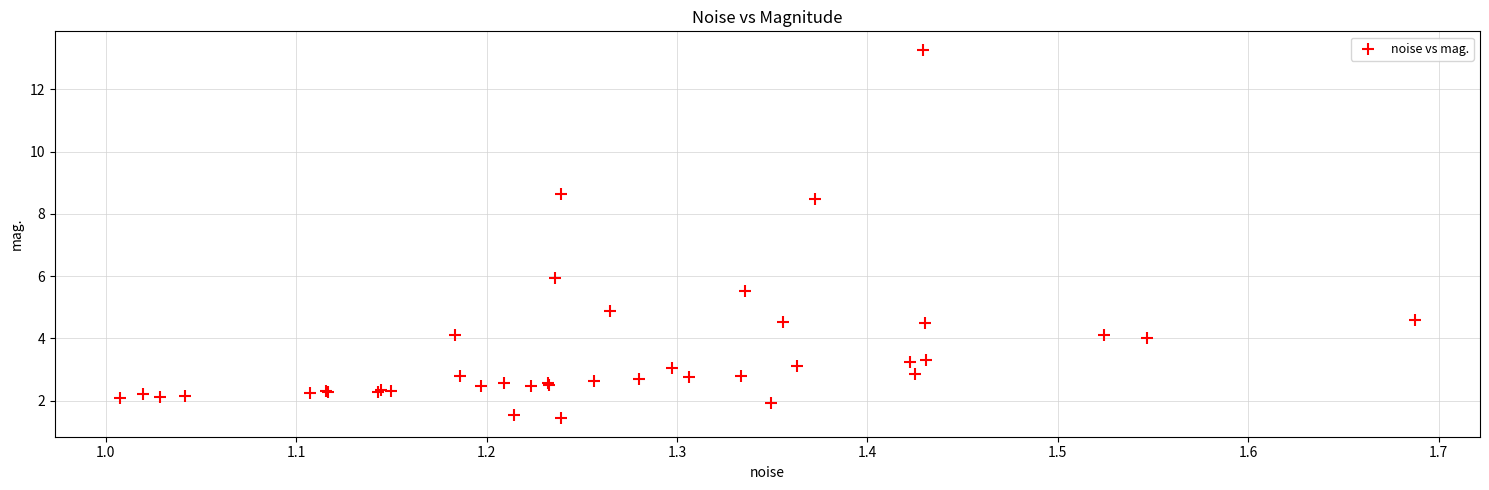

What Y value in the scatter plot is closest to 7?

6.0